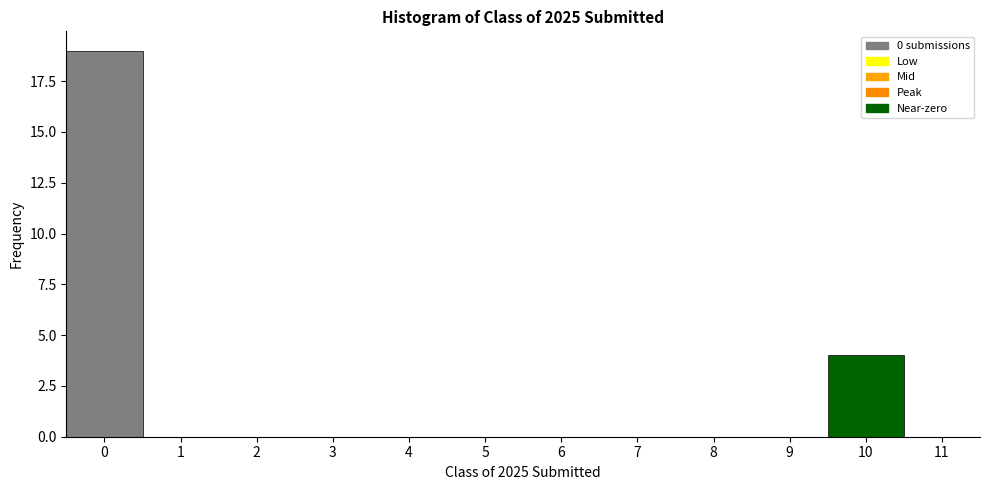

What is the height of the bar covering 9.5 to 10.5 on the x-axis? The values are not printed on the chart, so give them approximately, as read against the axis.

4